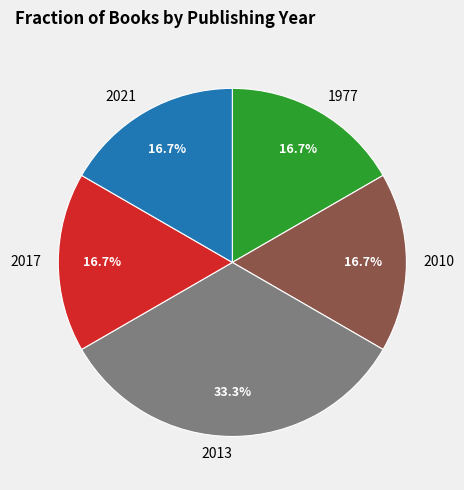

Which slice is the largest?

2013